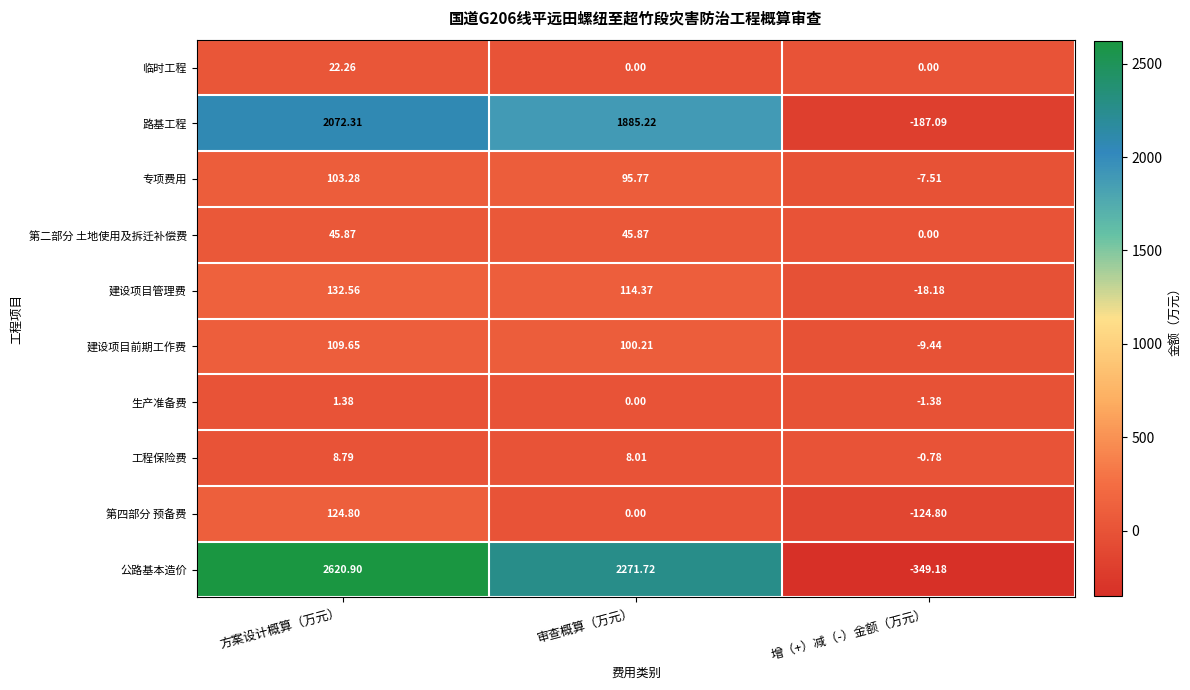

What is the difference between the highest and lowest values at 增（+）减（-）金额（万元）?

349.2